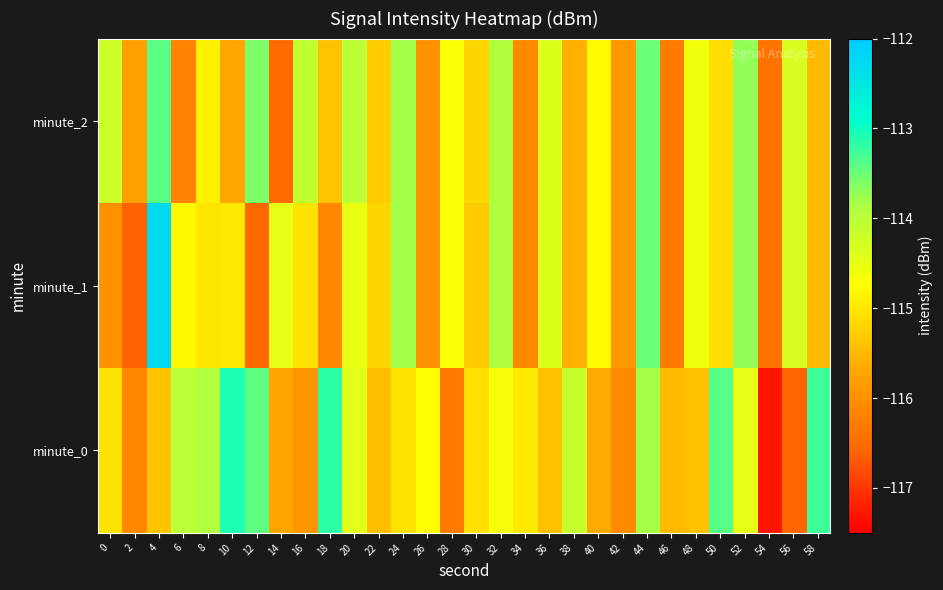

Reading left to right, what are all the values shown in this chart?

minute_0: 0=-115.0	2=-116.1	4=-115.4	6=-114.0	8=-113.9	10=-113.1	12=-113.4	14=-115.7	16=-115.9	18=-113.2	20=-114.4	22=-115.4	24=-115.0	26=-114.7	28=-116.3	30=-115.1	32=-114.6	34=-115.0	36=-115.4	38=-114.1	40=-115.7	42=-116.1	44=-113.8	46=-115.5	48=-115.4	50=-113.4	52=-114.5	54=-117.3	56=-116.6	58=-113.3
minute_1: 0=-116.0	2=-116.6	4=-112.3	6=-114.8	8=-115.0	10=-115.0	12=-116.5	14=-114.5	16=-115.0	18=-116.1	20=-114.5	22=-115.2	24=-113.8	26=-116.0	28=-114.7	30=-115.3	32=-113.9	34=-116.1	36=-114.4	38=-115.6	40=-114.8	42=-115.9	44=-113.5	46=-116.3	48=-114.6	50=-115.1	52=-113.7	54=-116.4	56=-114.3	58=-115.5
minute_2: 0=-114.2	2=-115.8	4=-113.4	6=-116.2	8=-114.9	10=-115.7	12=-113.6	14=-116.5	16=-114.1	18=-115.4	20=-114.0	22=-115.3	24=-113.8	26=-116.0	28=-114.7	30=-115.2	32=-113.9	34=-116.1	36=-114.4	38=-115.6	40=-114.8	42=-115.9	44=-113.5	46=-116.3	48=-114.6	50=-115.1	52=-113.7	54=-116.4	56=-114.3	58=-115.5